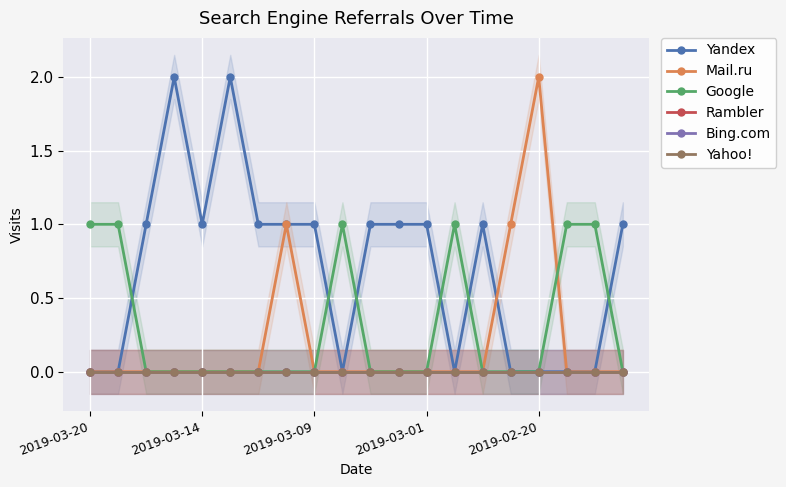

Which series changed the most between 15 and 19?

Yandex